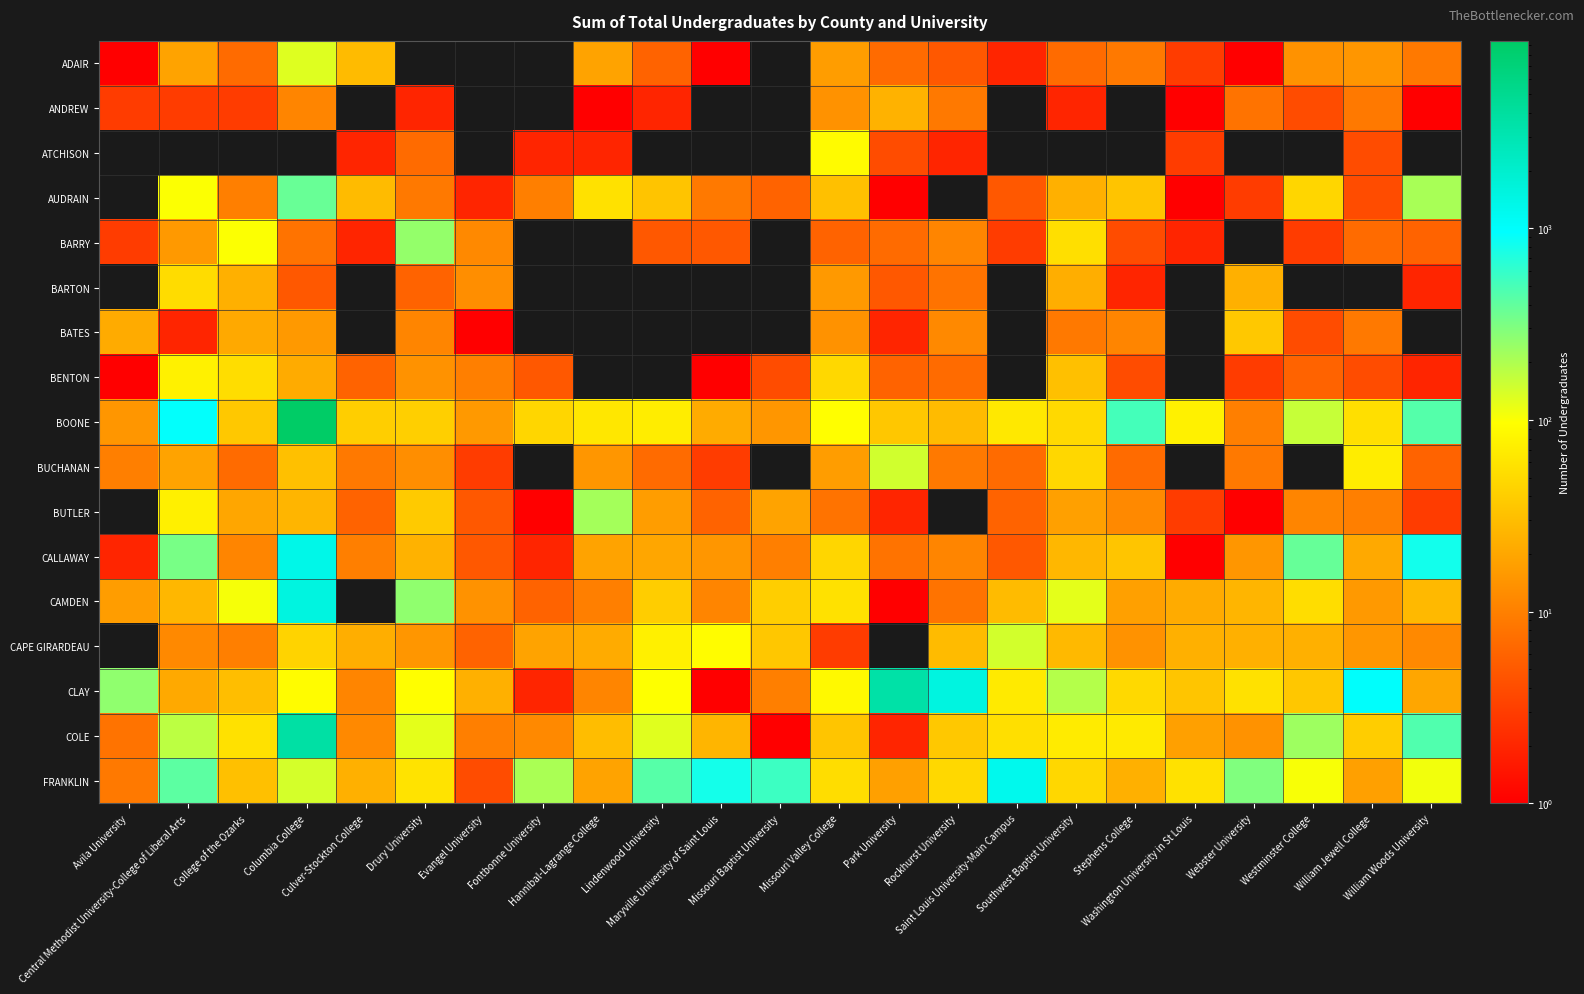

At which category is the sum across all series the highest?

Columbia College